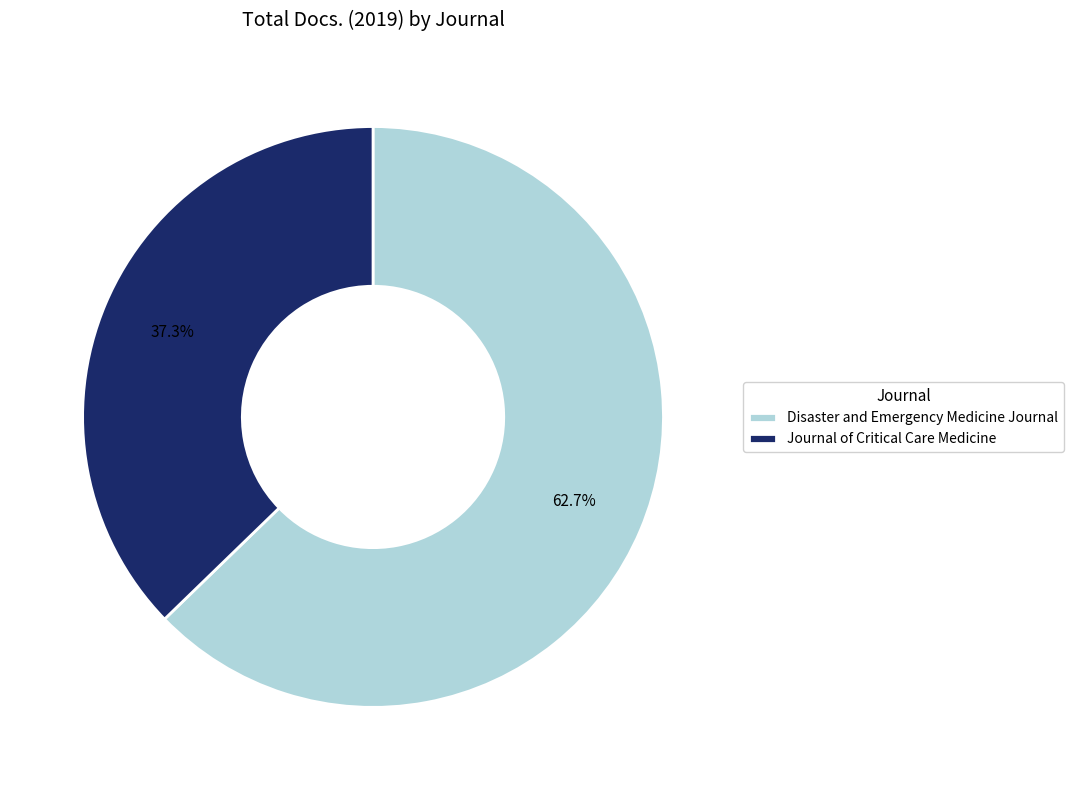

To the nearest percent, what is the difference between the Disaster and Emergency Medicine Journal and Journal of Critical Care Medicine slice percentages?

25%